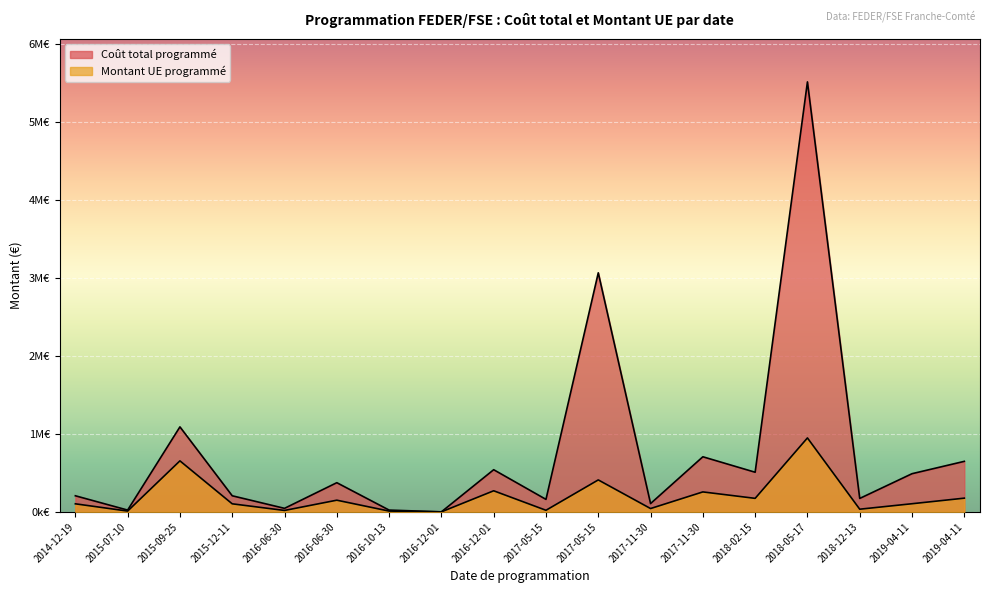

What is the sum of all Montant UE programmé values?

3481371.4